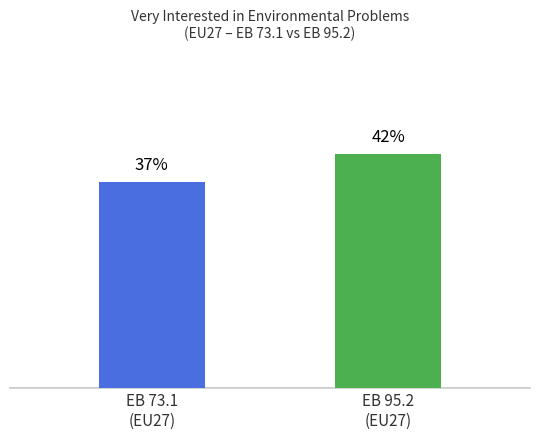

Are the bars horizontal?

No